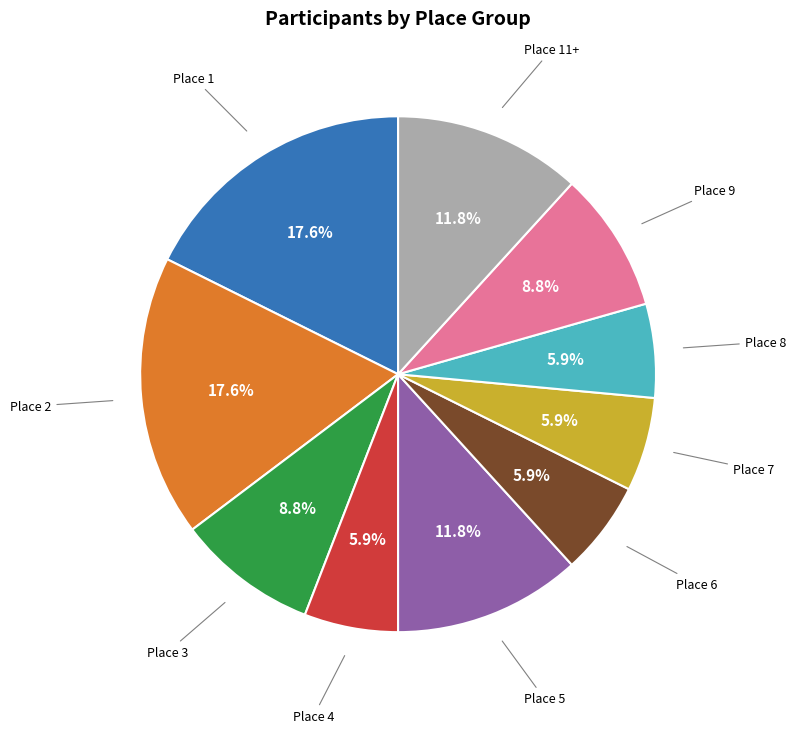

Count the number of slices in the pie.

10